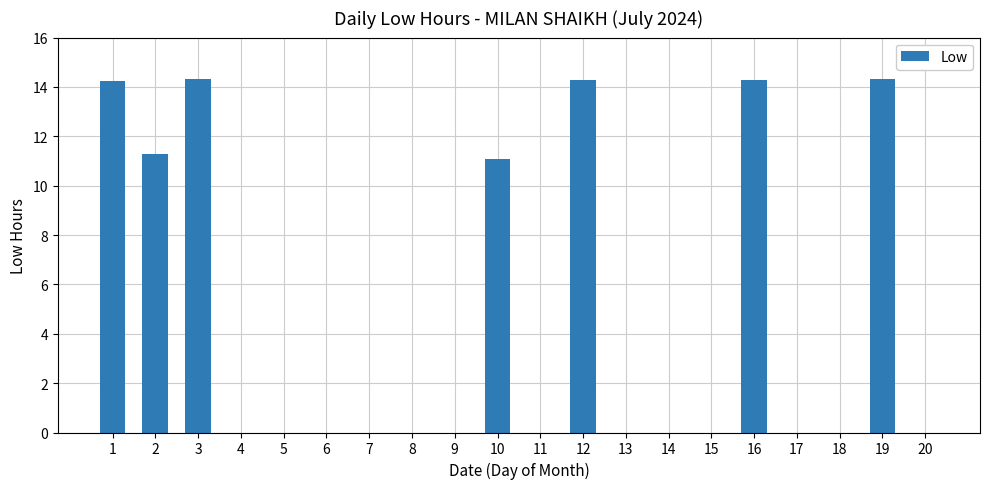

True or false: the data shows 11.3 at 2.

True